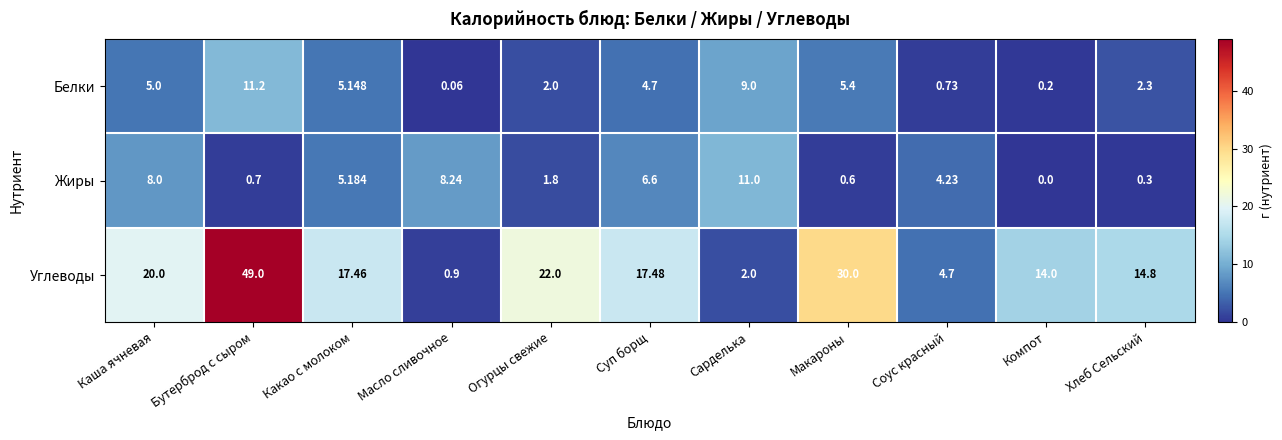

List the labels in order of Углеводы value, smallest first.

Масло сливочное, Сарделька, Соус красный, Компот, Хлеб Сельский, Какао с молоком, Суп борщ, Каша ячневая, Огурцы свежие, Макароны, Бутерброд с сыром